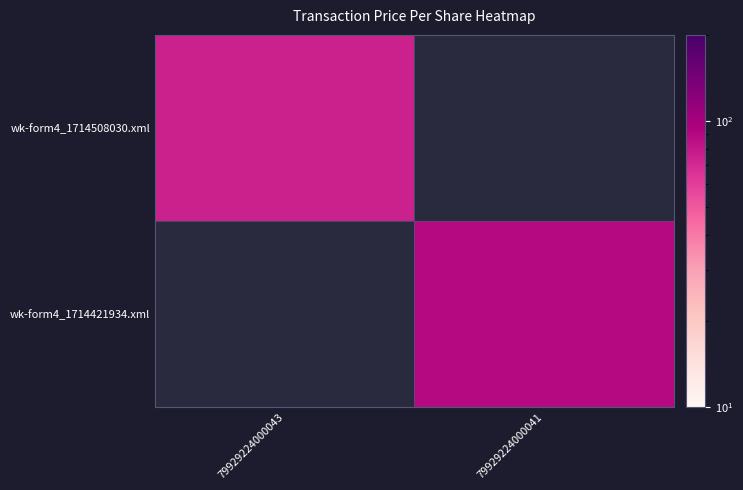

List the series in order of their peak value, lowest first.

wk-form4_1714508030.xml, wk-form4_1714421934.xml